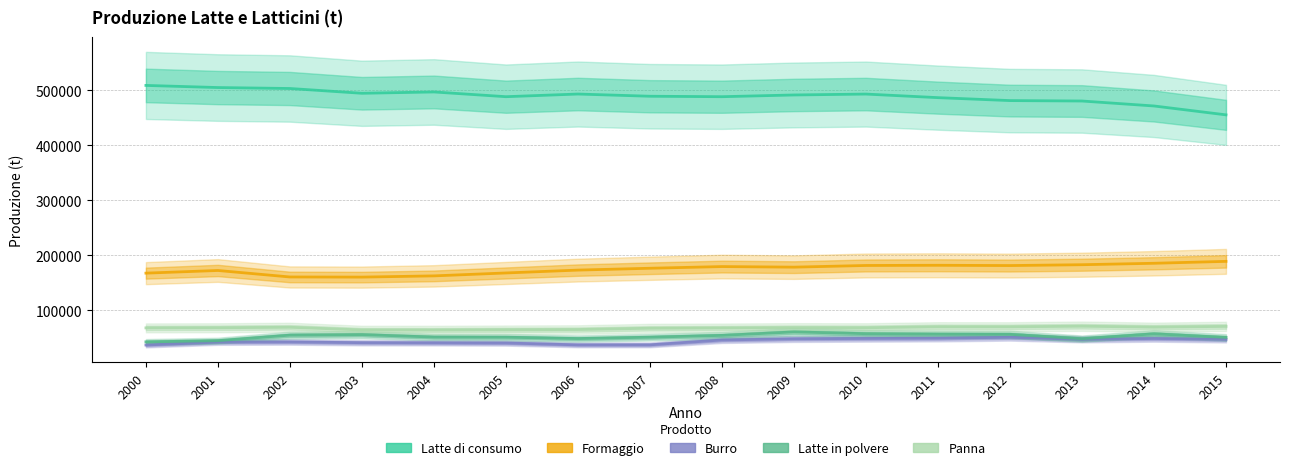

What is the difference between the maximum and minimum values in the Latte in polvere series?

18106